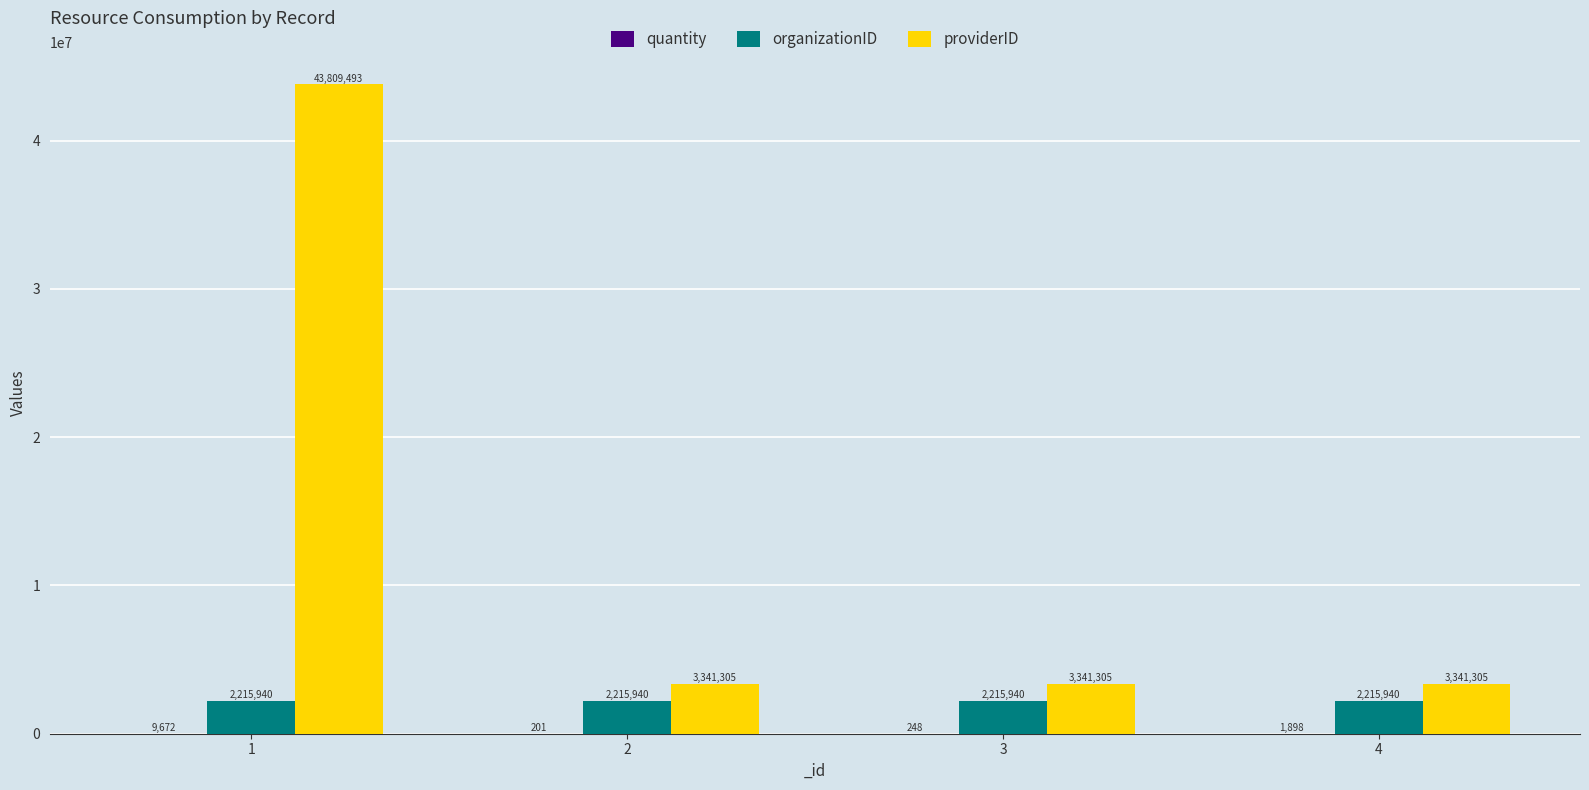

Which series changed the most between 1 and 2?

providerID